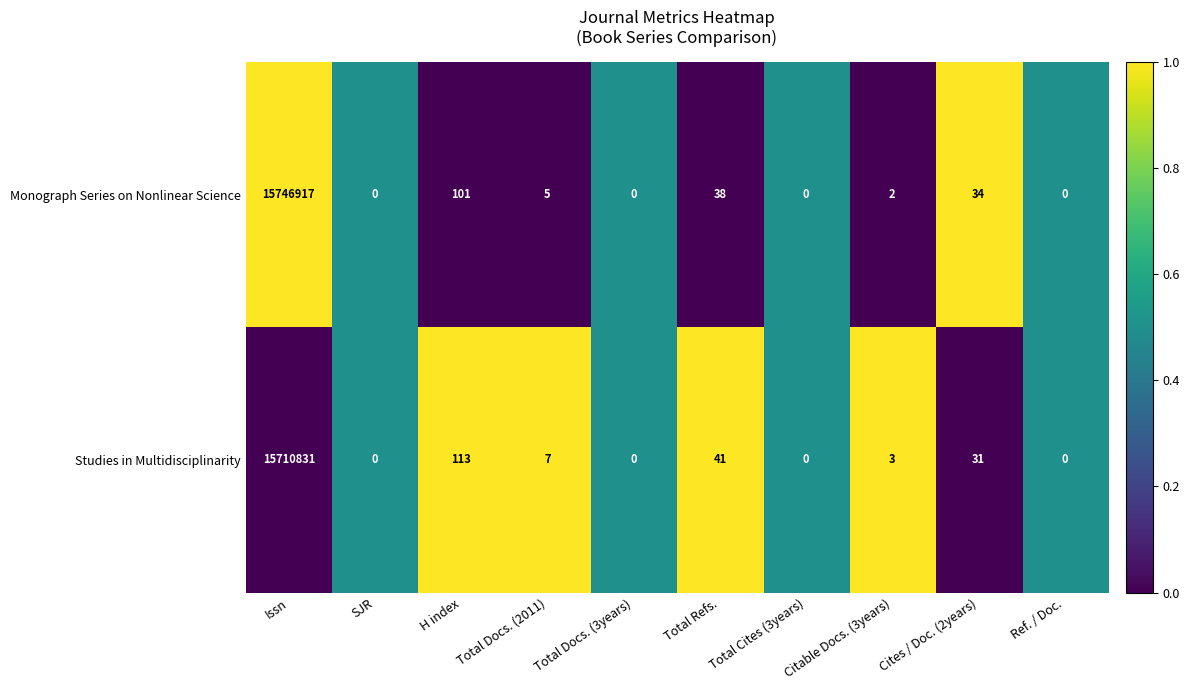

Which series has the largest total across all categories?

Monograph Series on Nonlinear Science